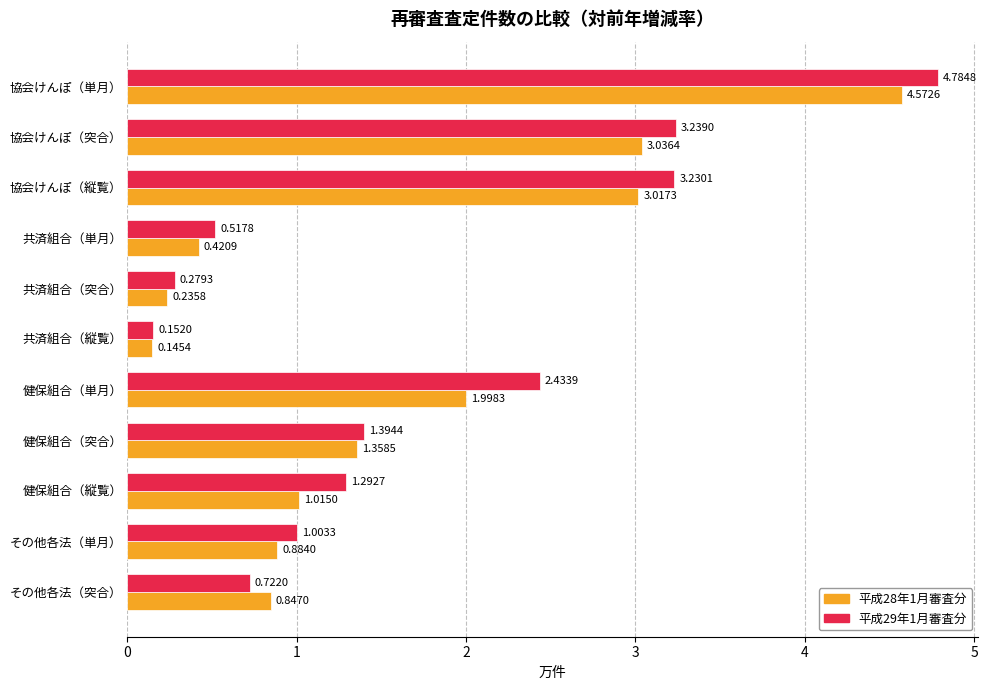

Where is 平成28年1月審査分 nearest to the value 2?

健保組合（単月）